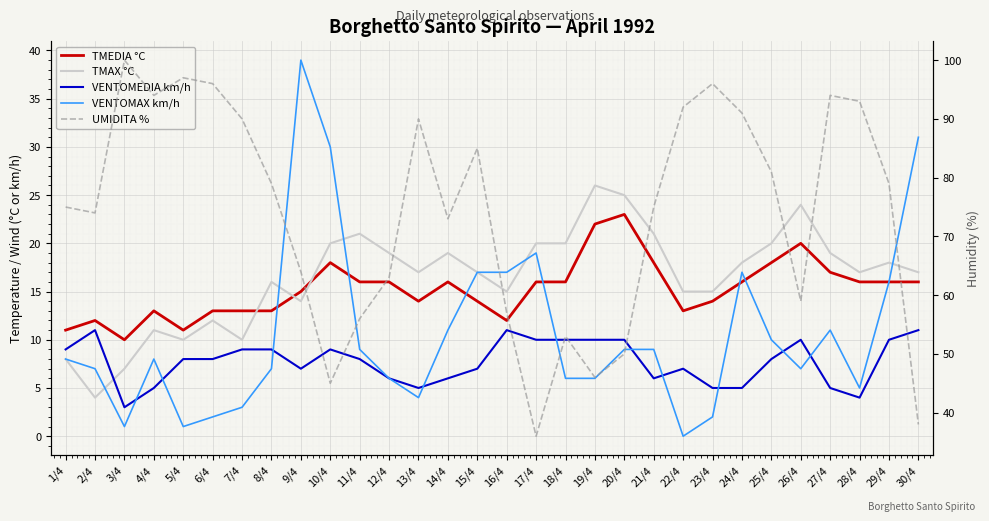

List the series in order of their peak value, lowest first.

VENTOMEDIA km/h, TMEDIA °C, TMAX °C, VENTOMAX km/h, UMIDITA %